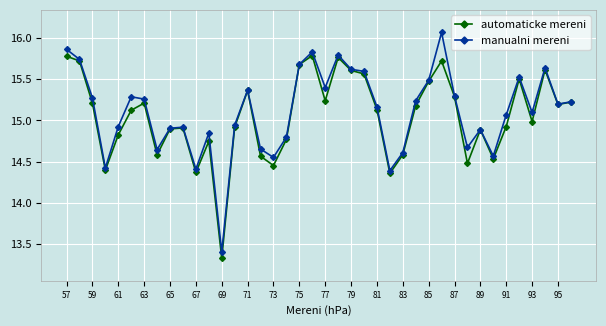

What is the lowest value of the automaticke mereni series?

13.3